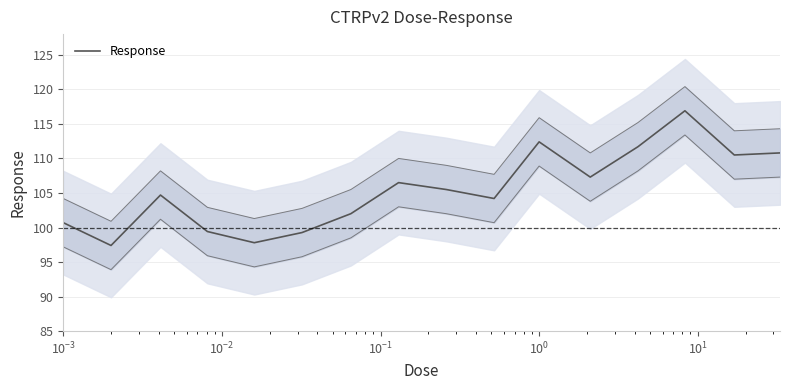

Which has a higher value, $\mathdefault{10^{-3}}$ or 10?

10